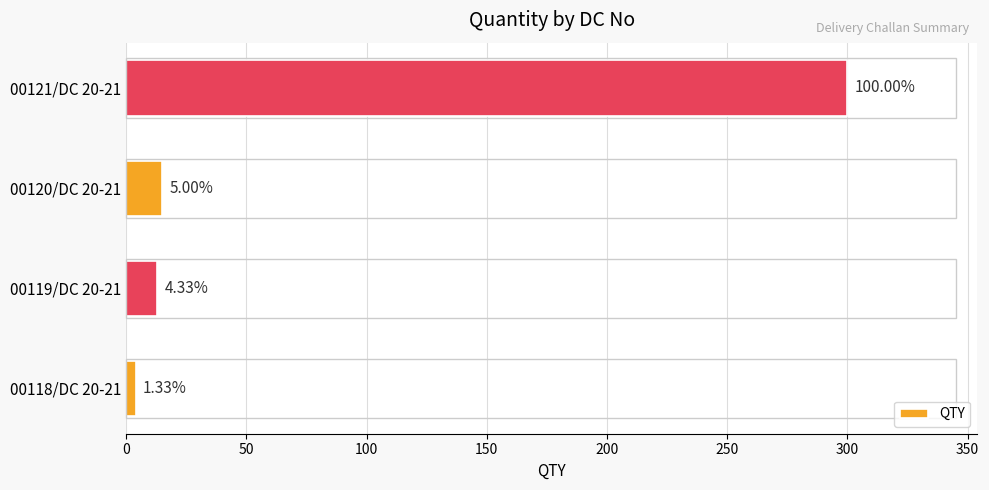

Does the chart contain stacked bars?

No